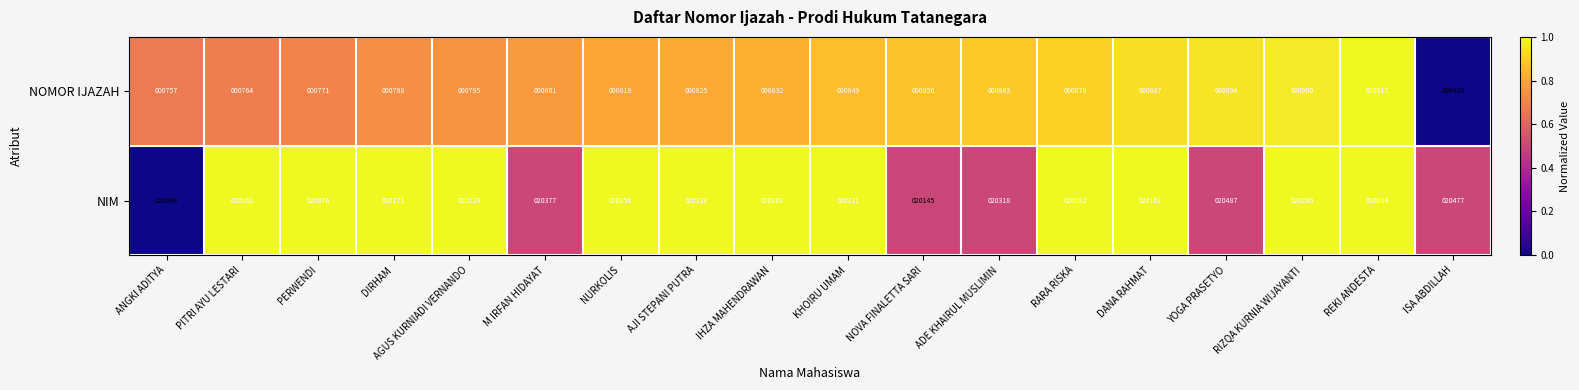

What is the difference between the highest and lowest values at RIZQA KURNIA WIJAYANTI?

19390